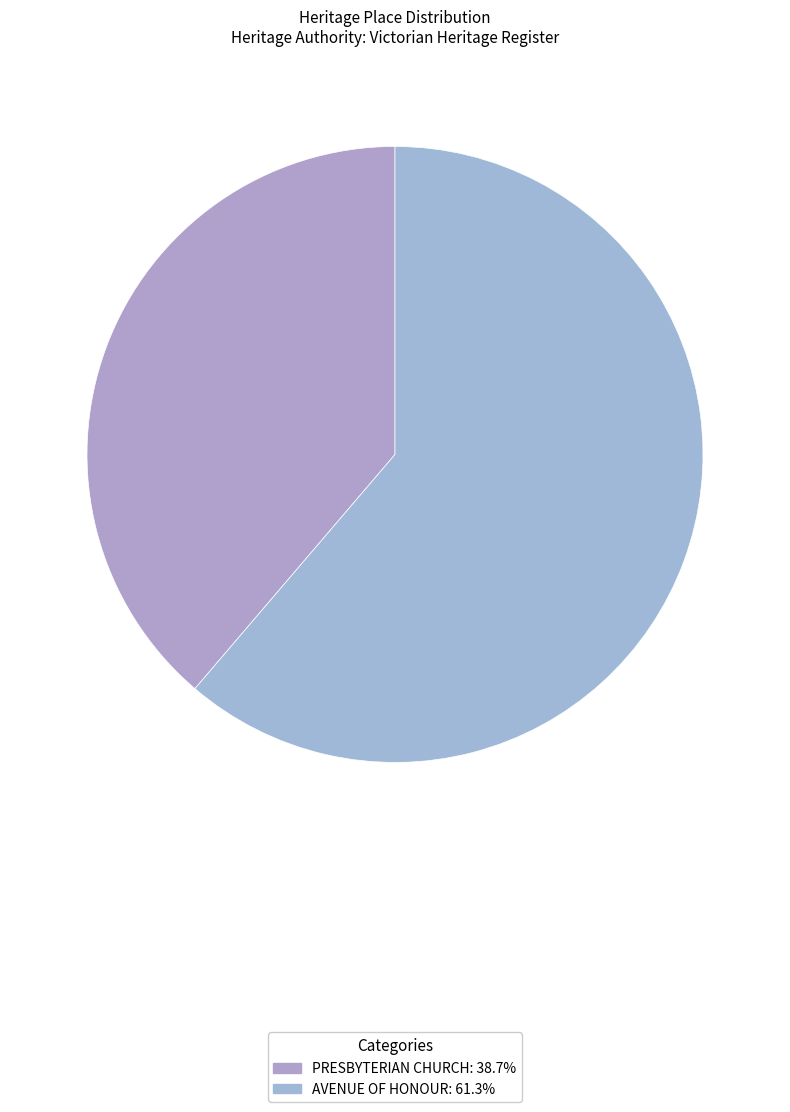

The AVENUE OF HONOUR slice represents 61% of the pie. True or false?

True